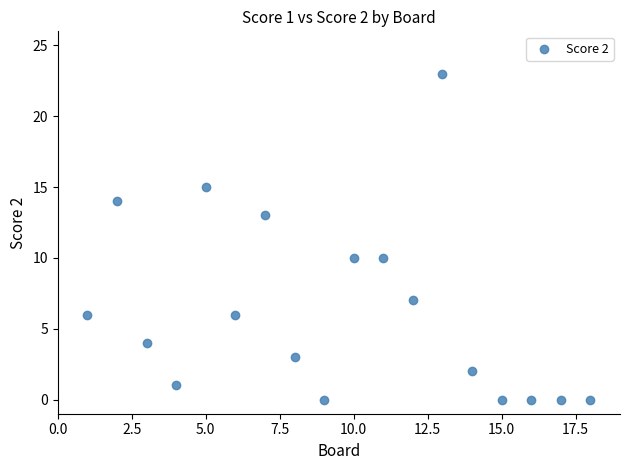

List the coordinates of all points as (X, Y) pairs, reading left to right.

(1, 6)  (2, 14)  (3, 4)  (4, 1)  (5, 15)  (6, 6)  (7, 13)  (8, 3)  (9, 0)  (10, 10)  (11, 10)  (12, 7)  (13, 23)  (14, 2)  (15, 0)  (16, 0)  (17, 0)  (18, 0)